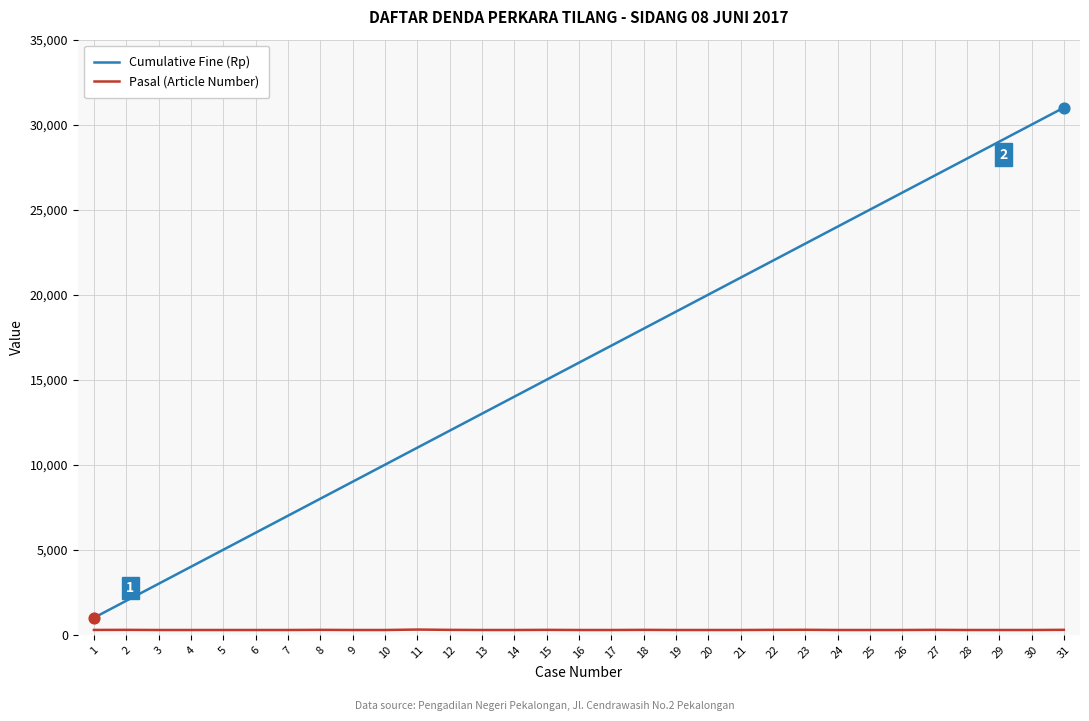

Which series has the largest total across all categories?

Cumulative Fine (Rp)